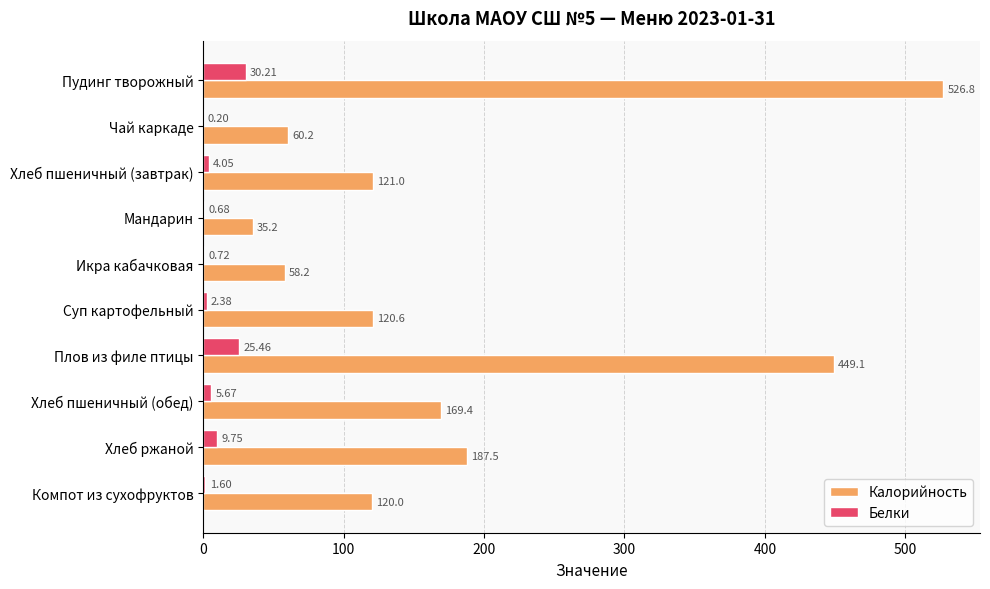

What is the sum of the Белки values at Чай каркаде and Хлеб пшеничный (обед)?

5.9